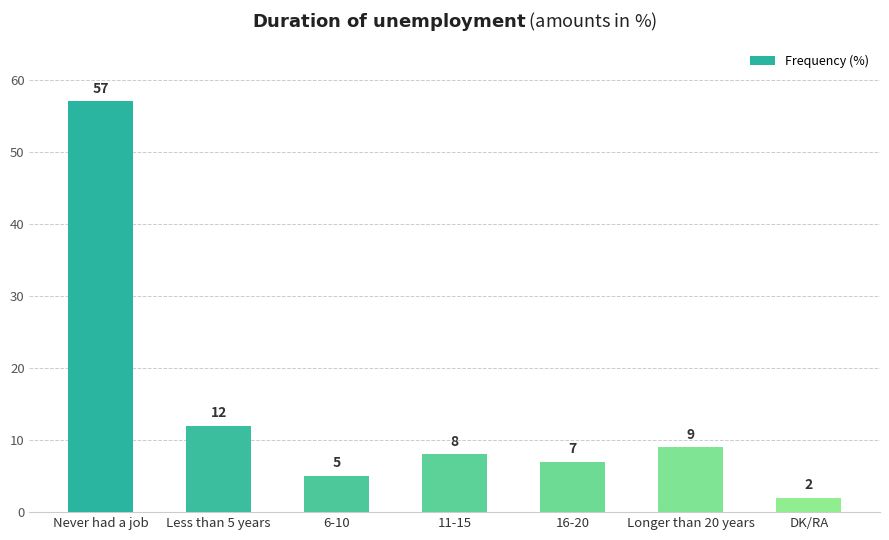

Rank the categories by value from lowest to highest.

DK/RA, 6-10, 16-20, 11-15, Longer than 20 years, Less than 5 years, Never had a job